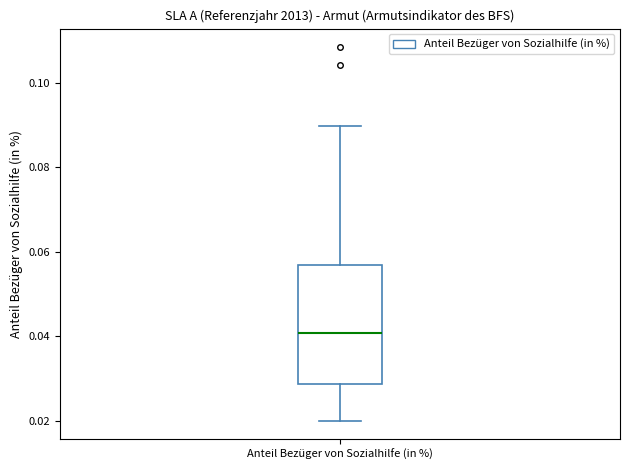

Where does the lower whisker of the box for Anteil Bezüger von Sozialhilfe (in %) end on the y-axis? The values are not printed on the chart, so give them approximately, as read against the axis.

0.020